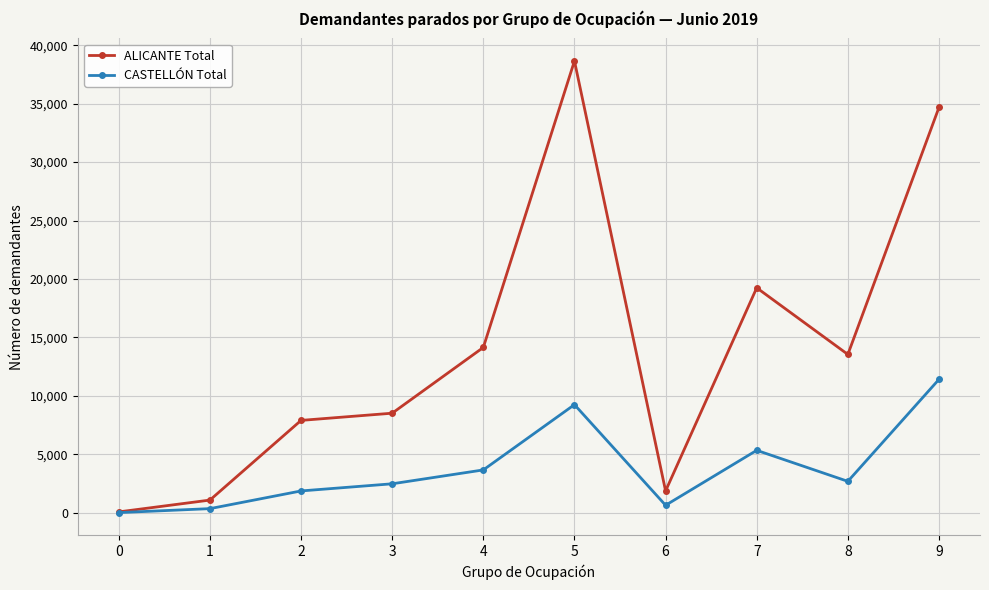

Which series has the widest spread of values?

ALICANTE Total